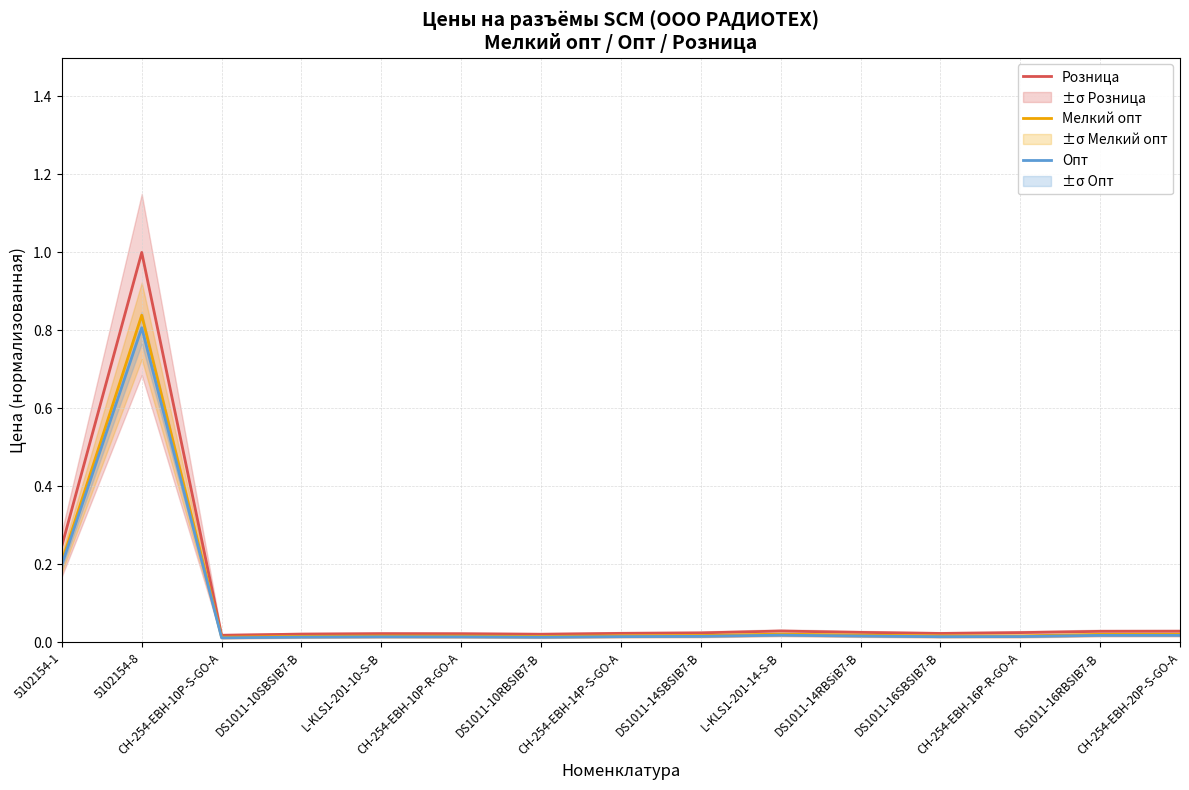

True or false: Розница and Опт intersect in this chart.

False